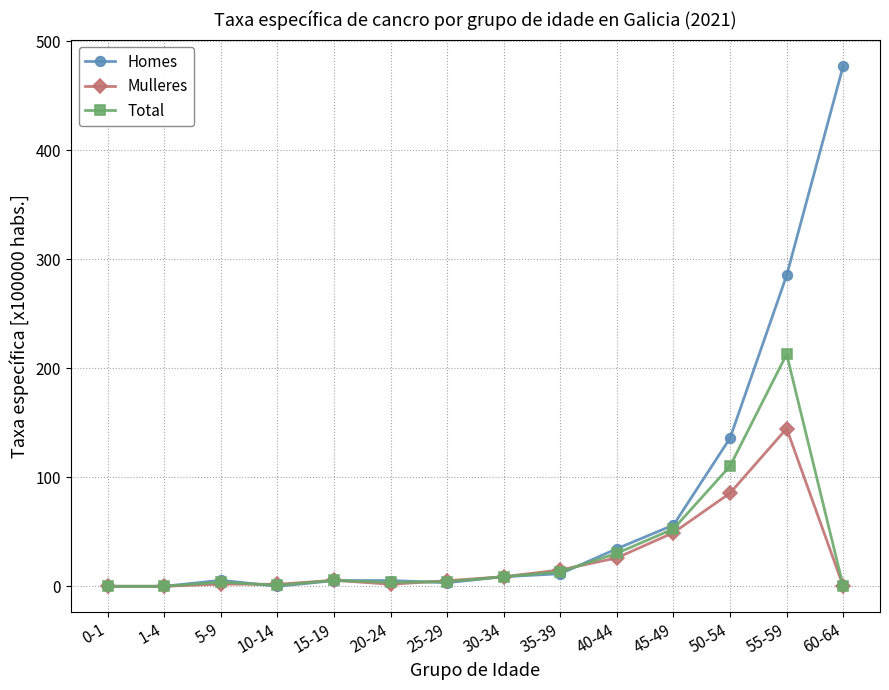

List the series in order of their peak value, lowest first.

Mulleres, Total, Homes